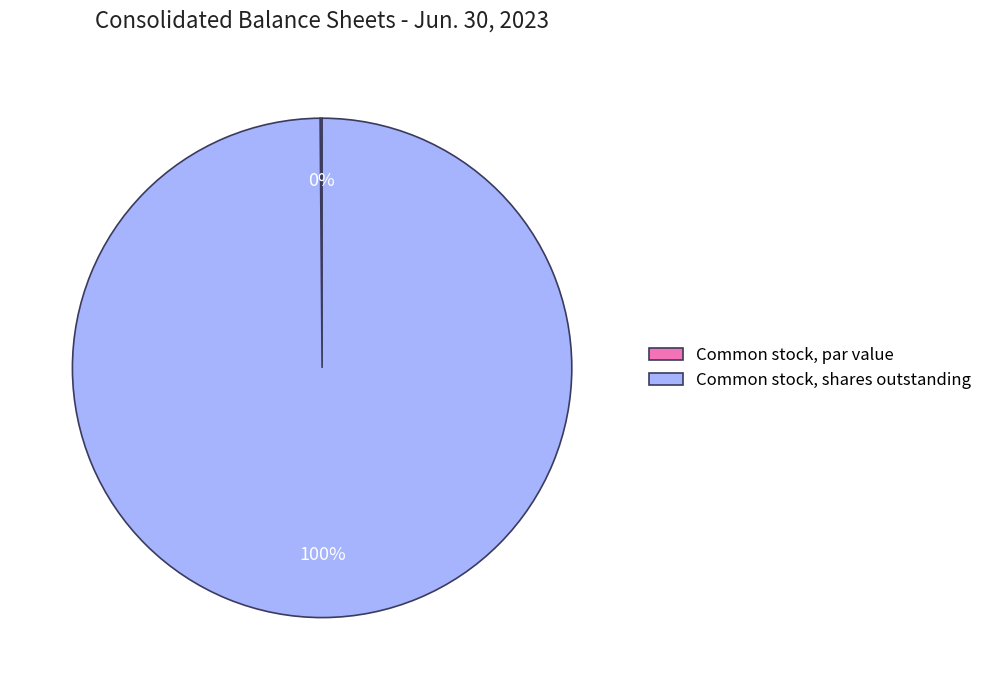

True or false: Common stock, shares outstanding accounts for 100% of the total.

True